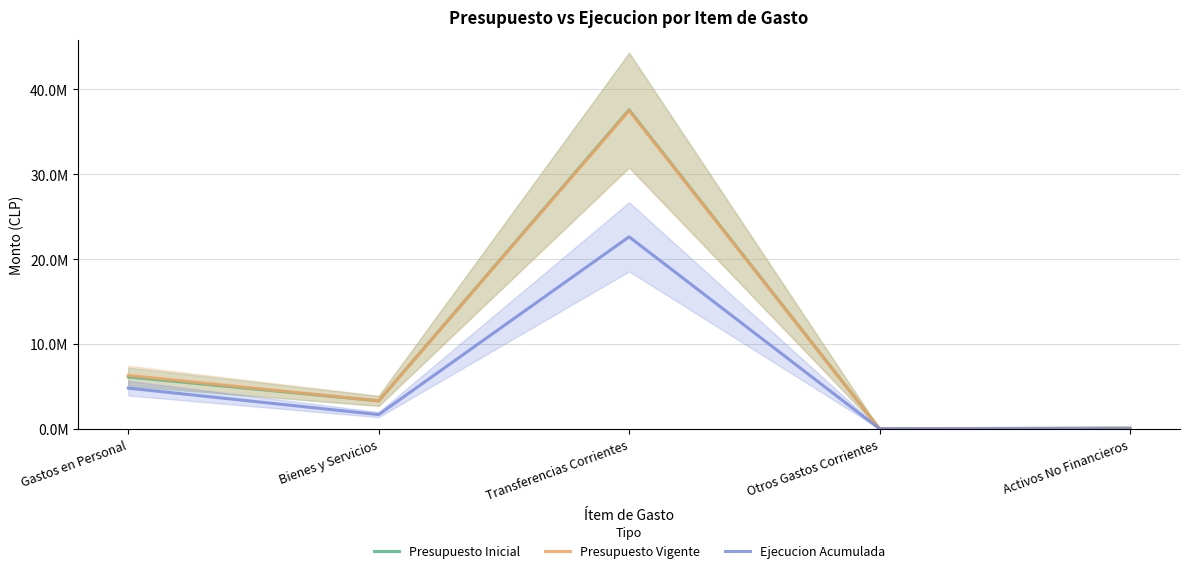

Reading left to right, extract all data points from this chart.

Presupuesto Inicial: 6114026	3298761	37578278	8462	100676
Presupuesto Vigente: 6302957	3298361	37489002	8862	85676
Ejecucion Acumulada: 4797213	1681800	22623959	10272	28673